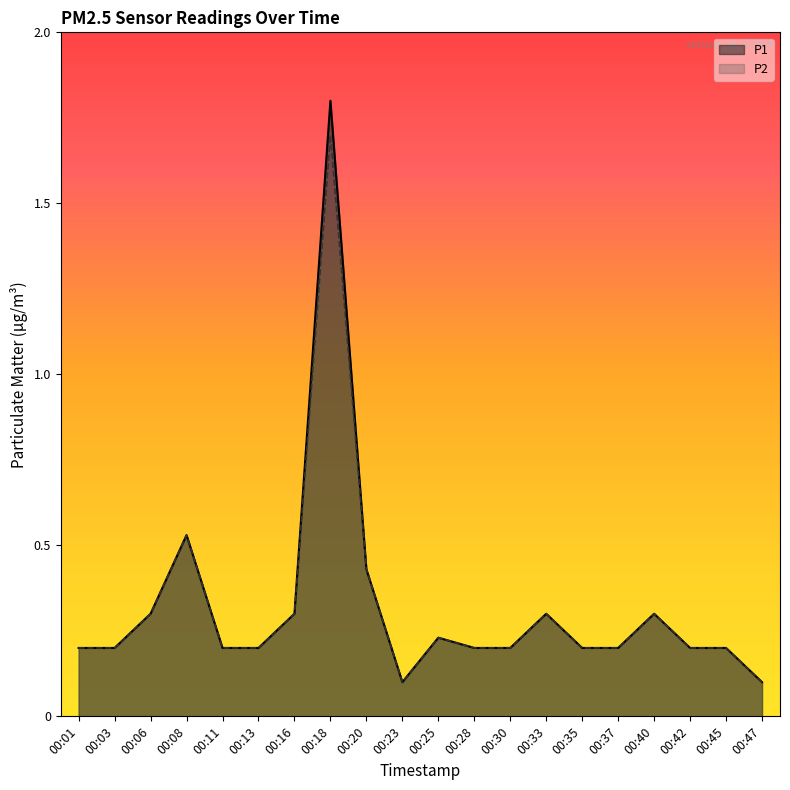

Is it true that P2 equals 1.7 at 00:18?

True